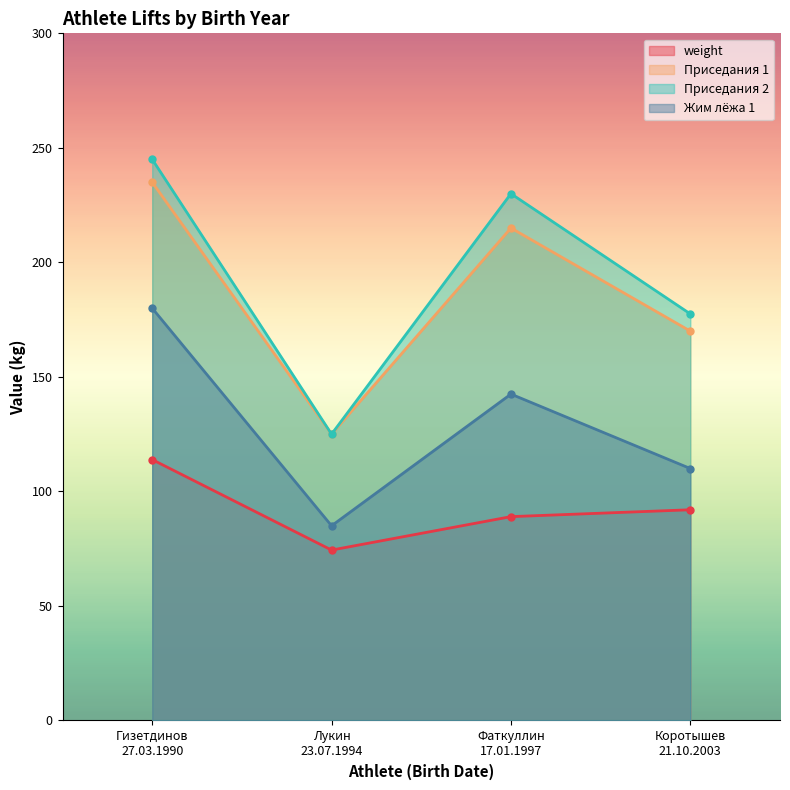

At which label is Приседания 2 closest to 185?

Коротышев
21.10.2003